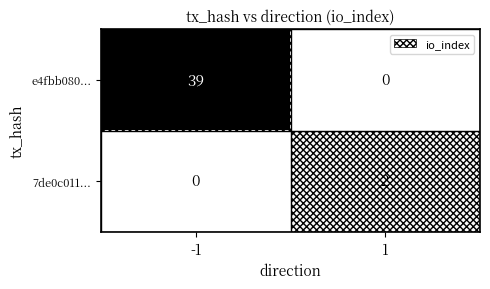

Which series has the largest range (max minus min)?

e4fbb080...